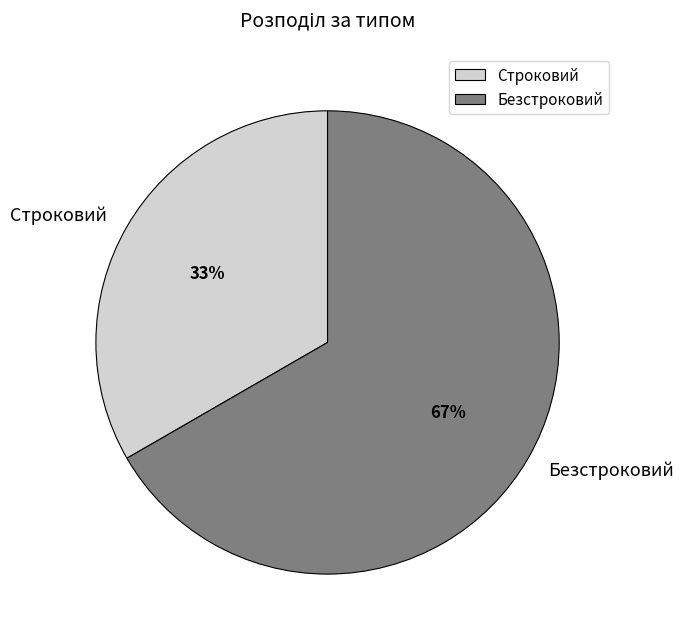

Approximately how many times larger is the value at Безстроковий compared to Строковий?

2.0